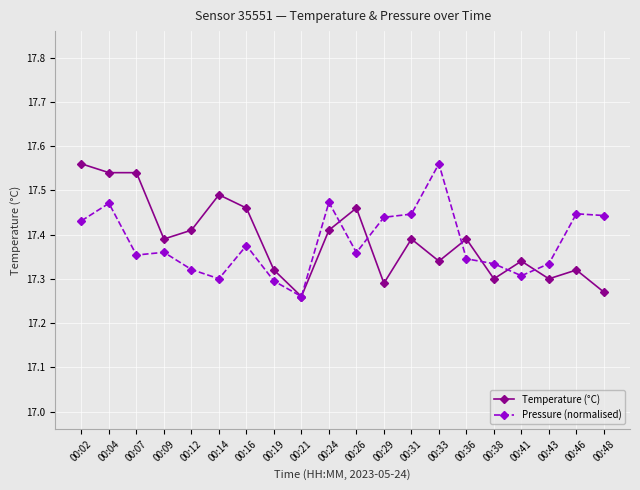

Between 00:02 and 00:43, which series saw the biggest shift?

Temperature (°C)